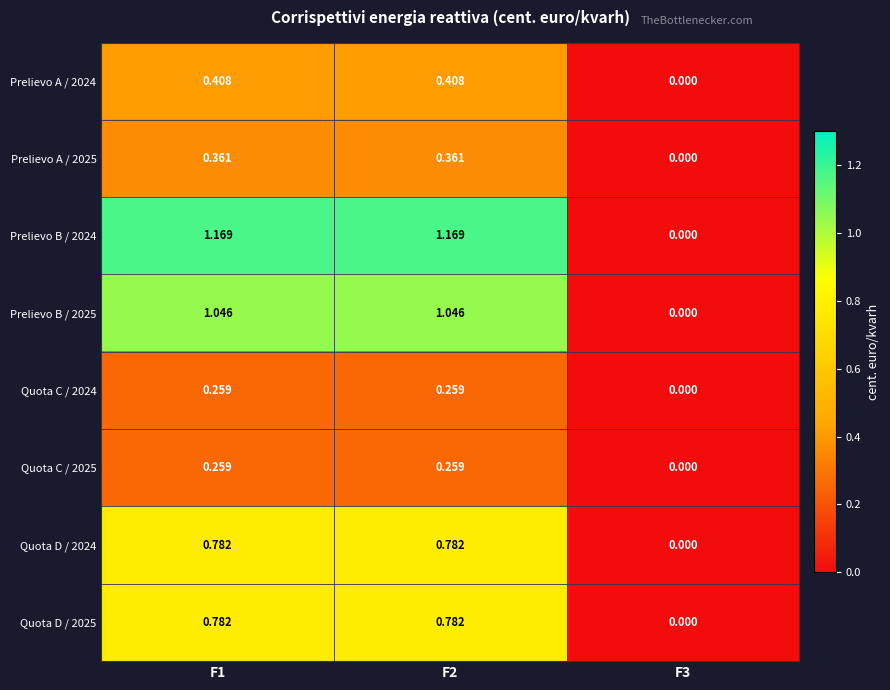

Is the value of Prelievo A / 2024 at F1 greater than the value of Prelievo A / 2025 at F3?

Yes